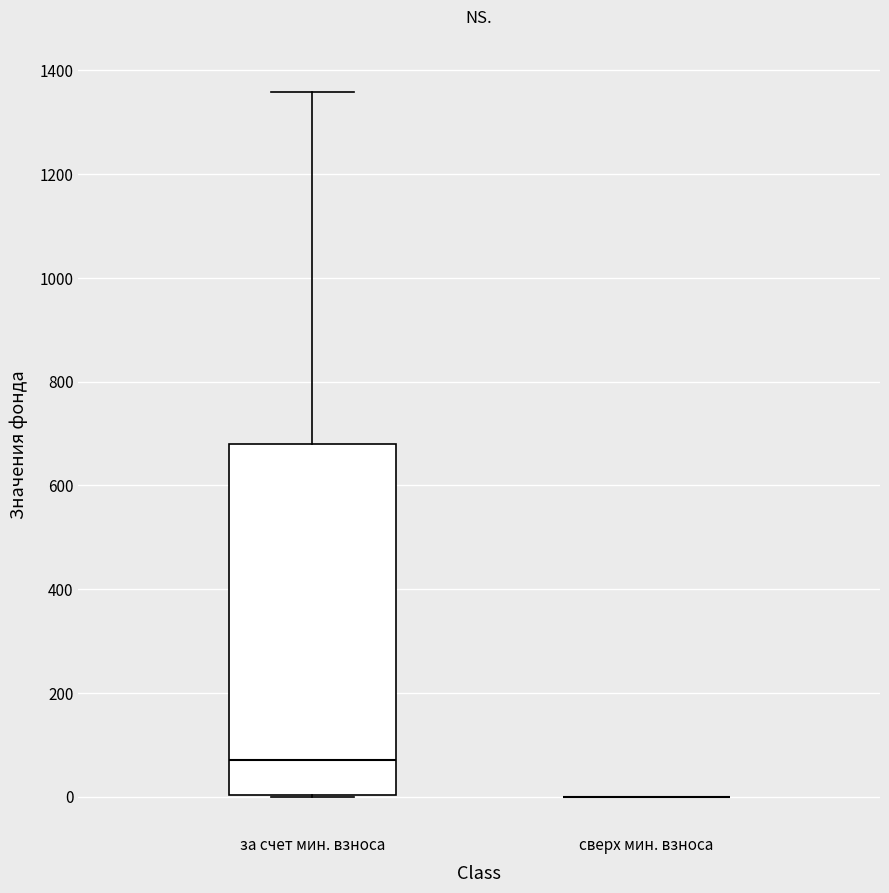

Comparing the boxes themselves (not the whiskers), which one is the tallest?

за счет мин. взноса